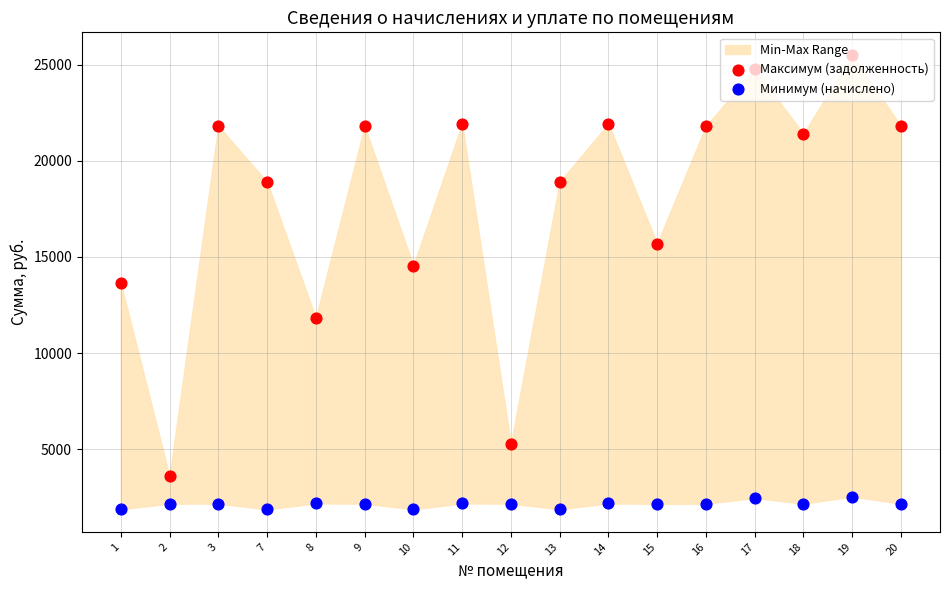

At how many categories does at least one series exceed 7529?

15